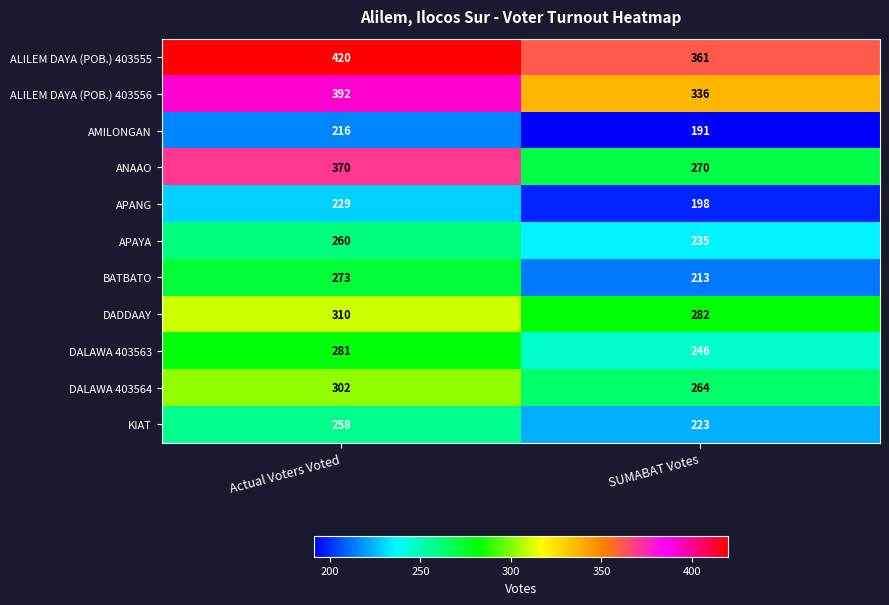

Which label corresponds to the largest value in the chart?

Actual Voters Voted